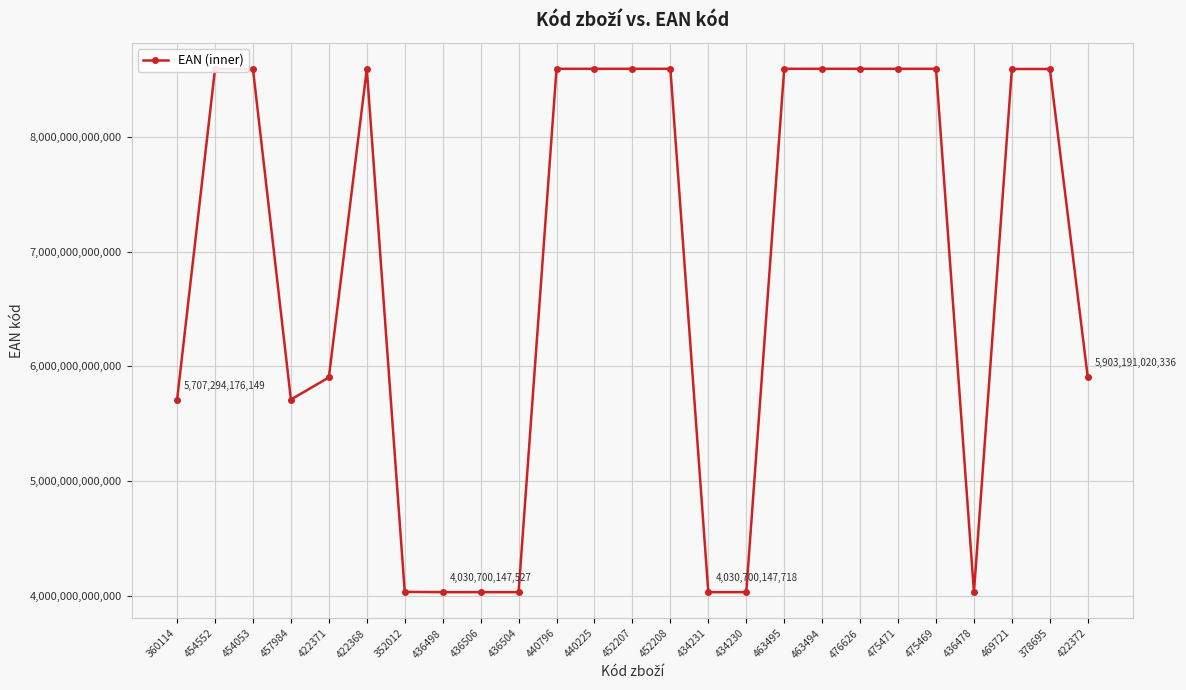

What is the ratio of the value at 422371 to the value at 454053?

0.7